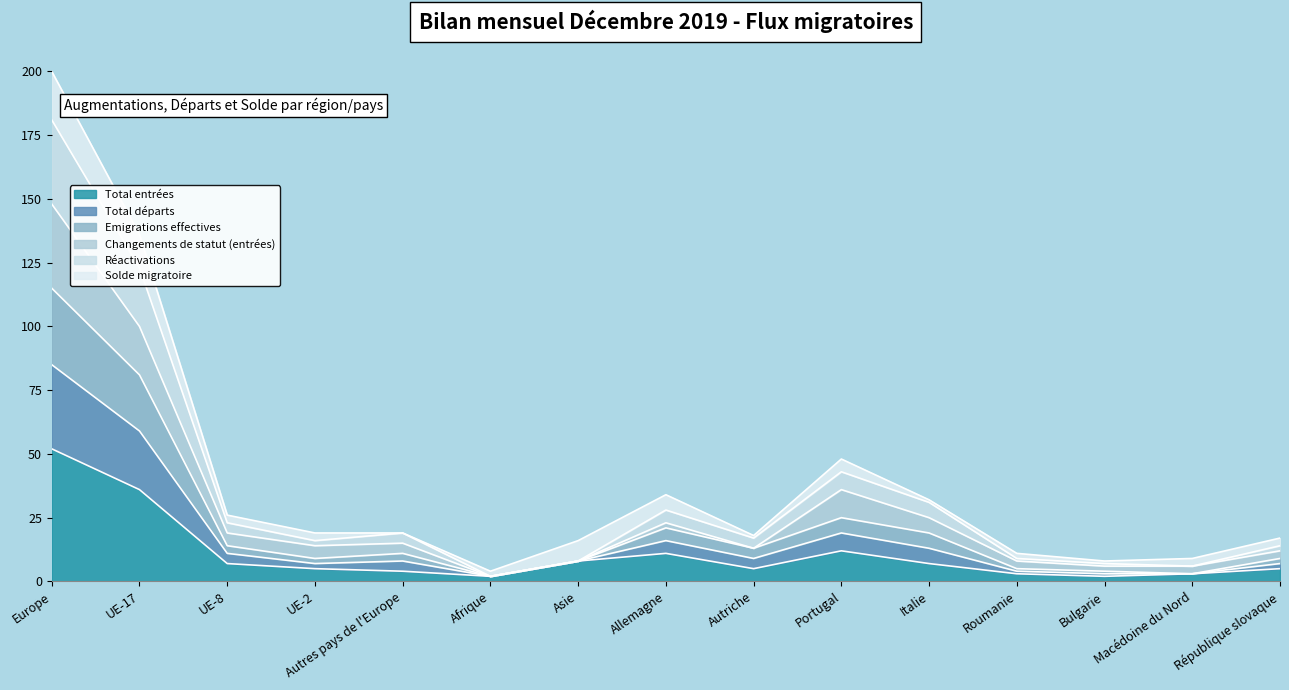

What is the label of the 4th point from the right?

Roumanie